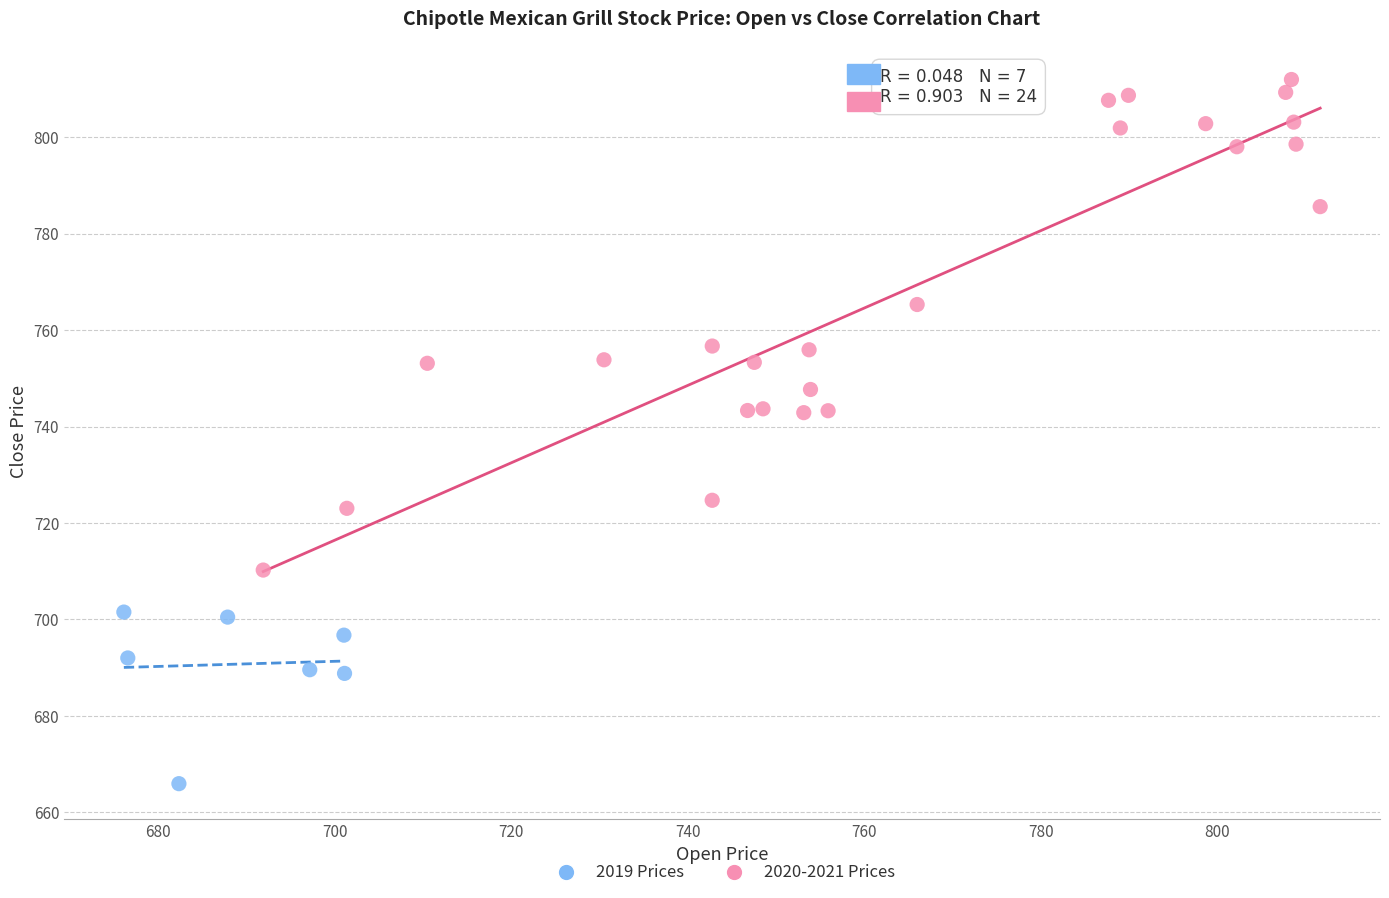

Which series has the largest Y range (max minus min)?

2020-2021 Prices